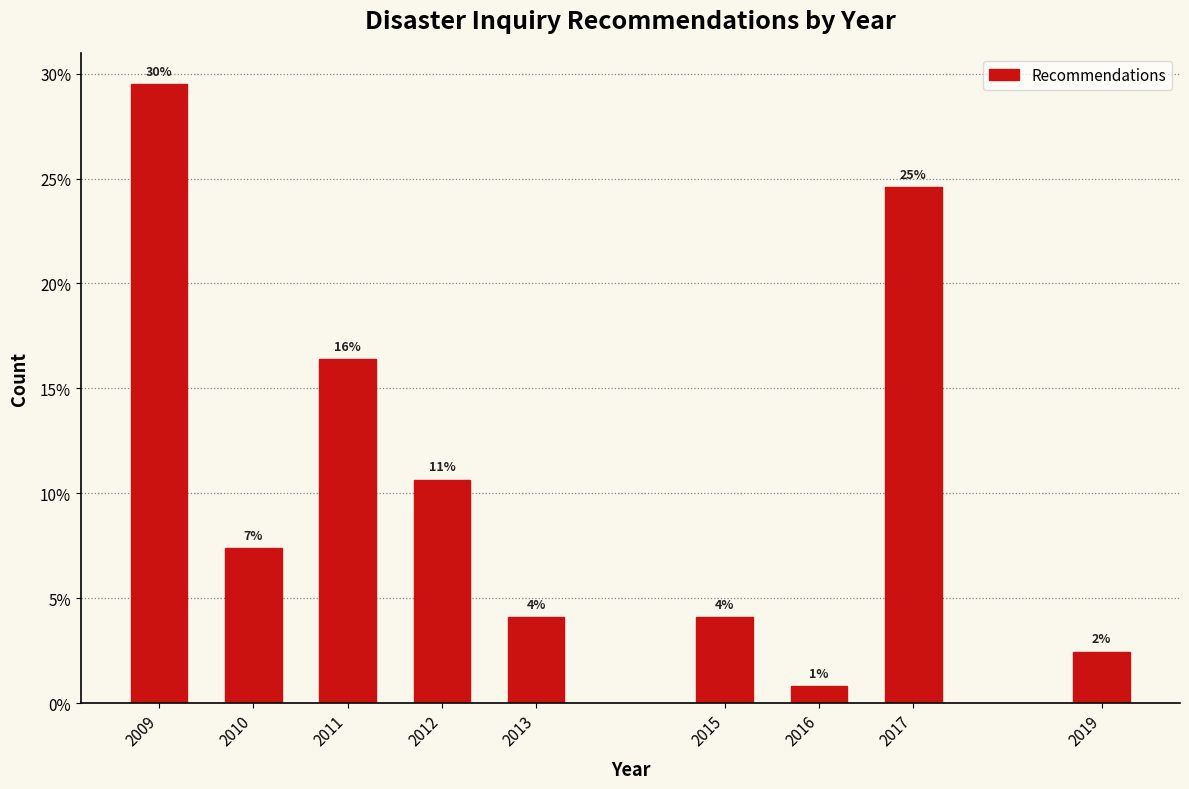

How many bars are there in total?

9